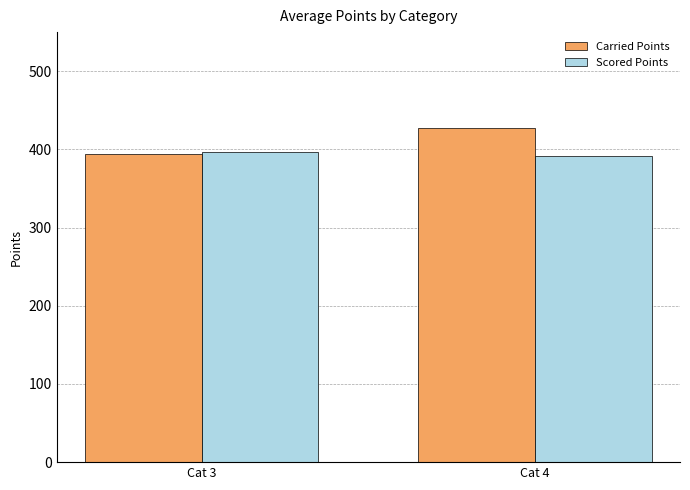

What is the difference between the maximum and minimum values in the Scored Points series?

5.1